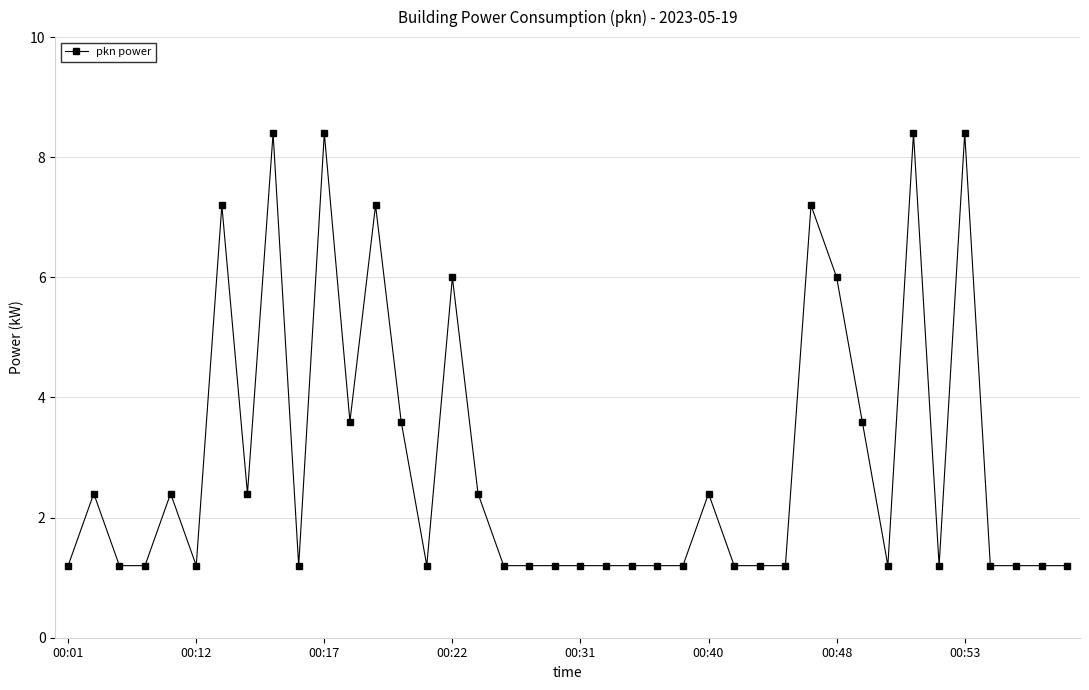

True or false: there are more than 0 points higher than both neighbors.

True